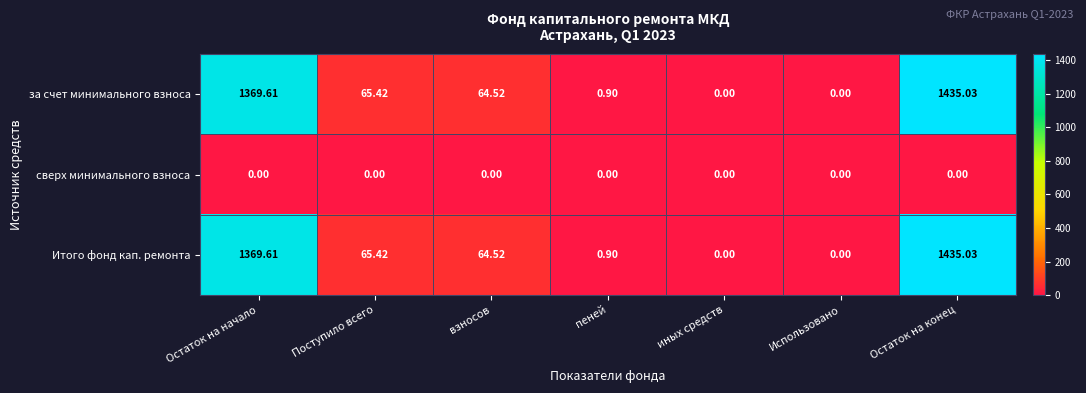

At which category does the chart reach its peak across all series?

Остаток на конец